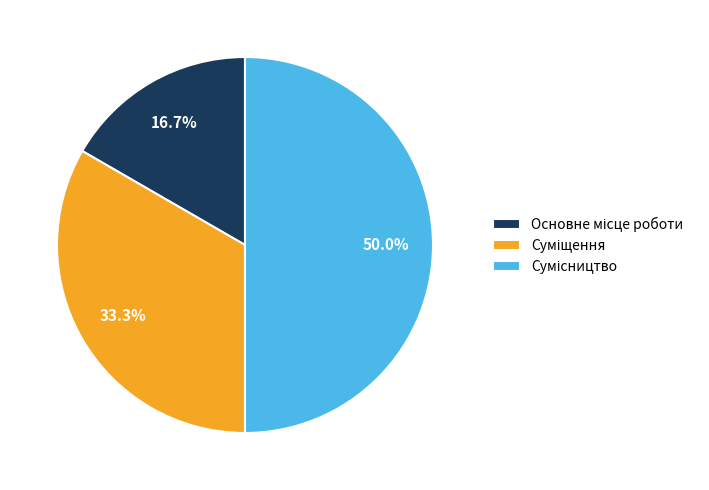

To the nearest percent, what is the average slice percentage?

33%